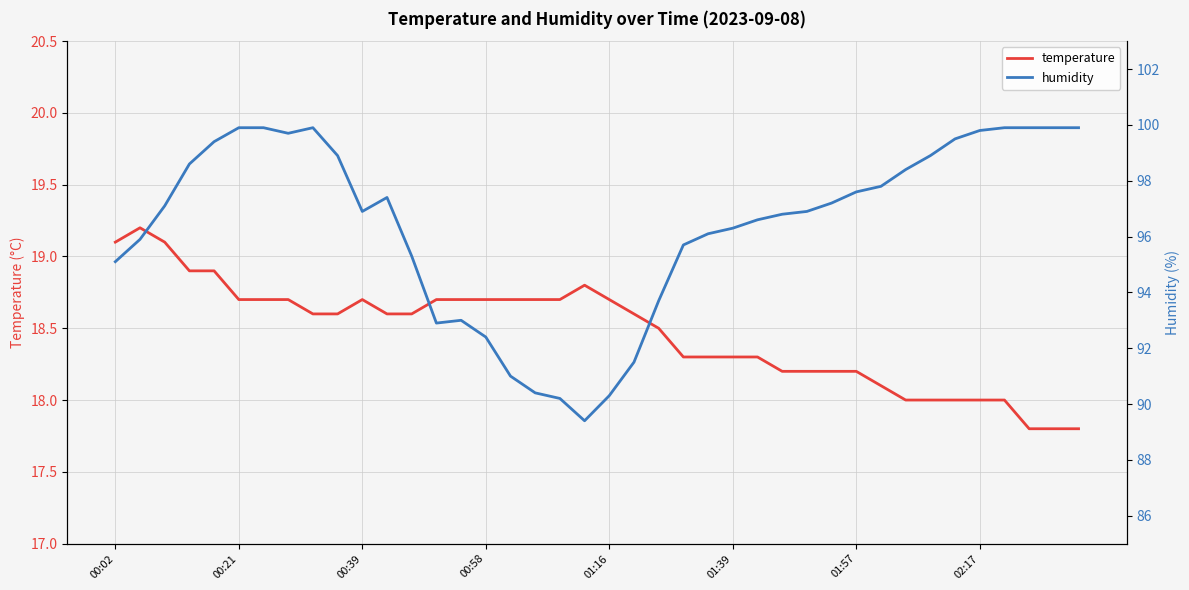

What is the difference between the second highest and minimum values in the humidity series?

10.5